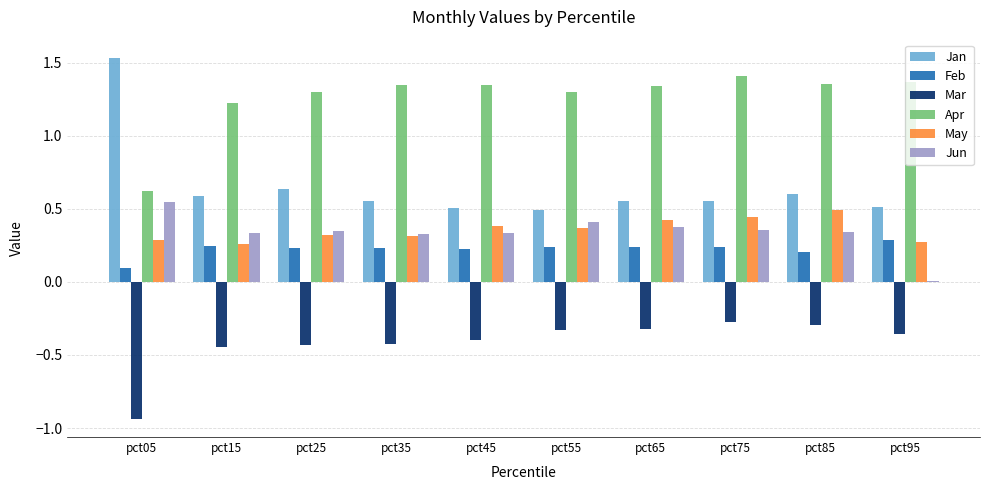

Are the bars horizontal?

No